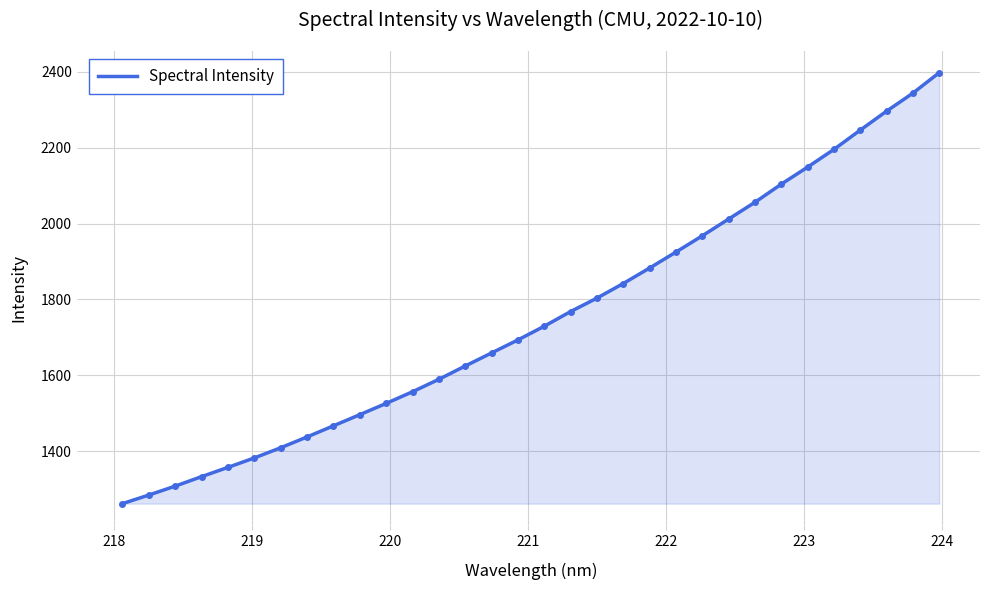

What is the average value?

1753.4